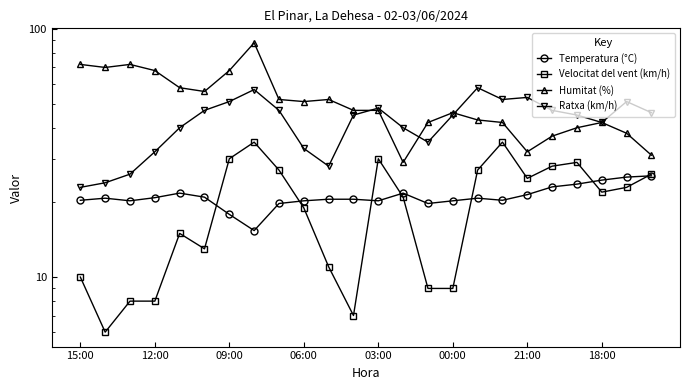

Between 18:00 and 13, which series saw the biggest shift?

Humitat (%)